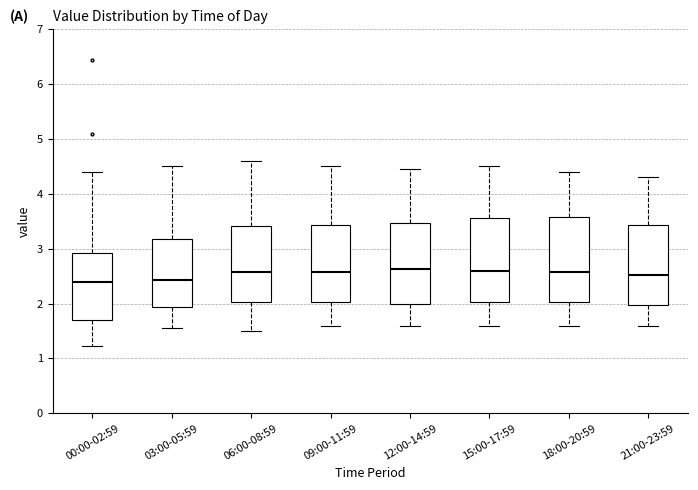

Reading left to right, transcribe this box plot: for each box, give where its median line is, the range the box spans, and where its two whiskers end, as read against the y-axis. The values are not printed on the chart, so give them approximately, as read against the axis.

00:00-02:59: median 2.4, box 1.7 to 2.9, whiskers 1.2 to 4.4
03:00-05:59: median 2.4, box 1.9 to 3.2, whiskers 1.6 to 4.5
06:00-08:59: median 2.6, box 2.0 to 3.4, whiskers 1.5 to 4.6
09:00-11:59: median 2.6, box 2.0 to 3.4, whiskers 1.6 to 4.5
12:00-14:59: median 2.6, box 2.0 to 3.5, whiskers 1.6 to 4.5
15:00-17:59: median 2.6, box 2.0 to 3.6, whiskers 1.6 to 4.5
18:00-20:59: median 2.6, box 2.0 to 3.6, whiskers 1.6 to 4.4
21:00-23:59: median 2.5, box 2.0 to 3.4, whiskers 1.6 to 4.3